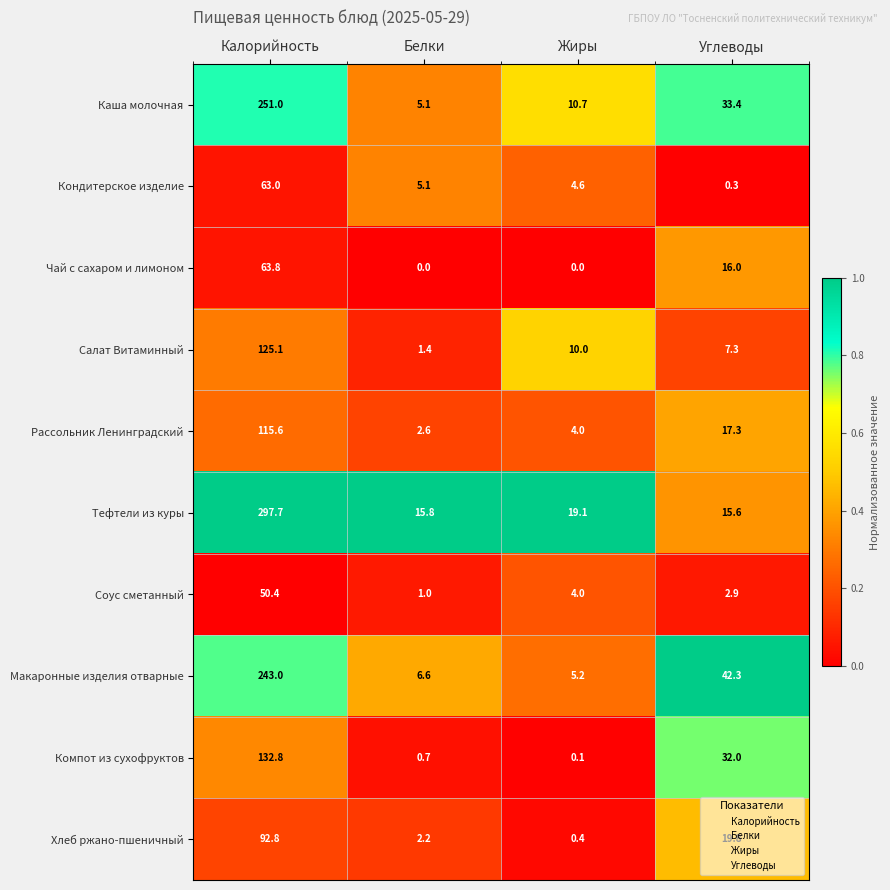

What is the spread (max minus min) of values at Углеводы?

42.0